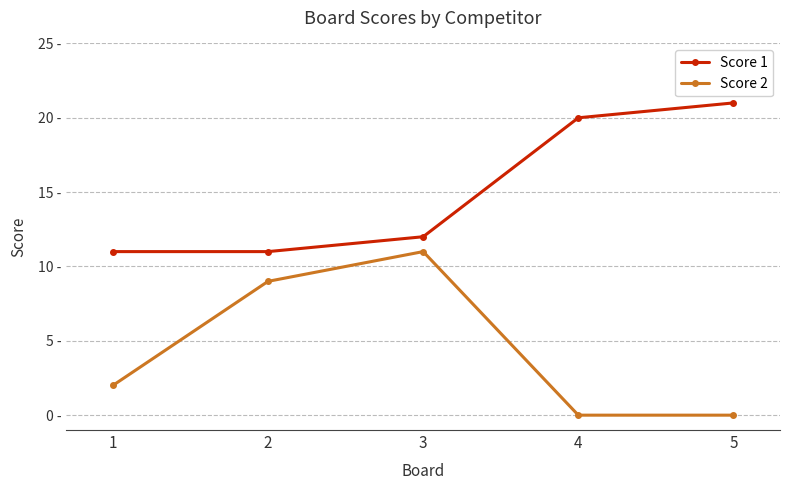

What are all the series names shown in the legend?

Score 1, Score 2